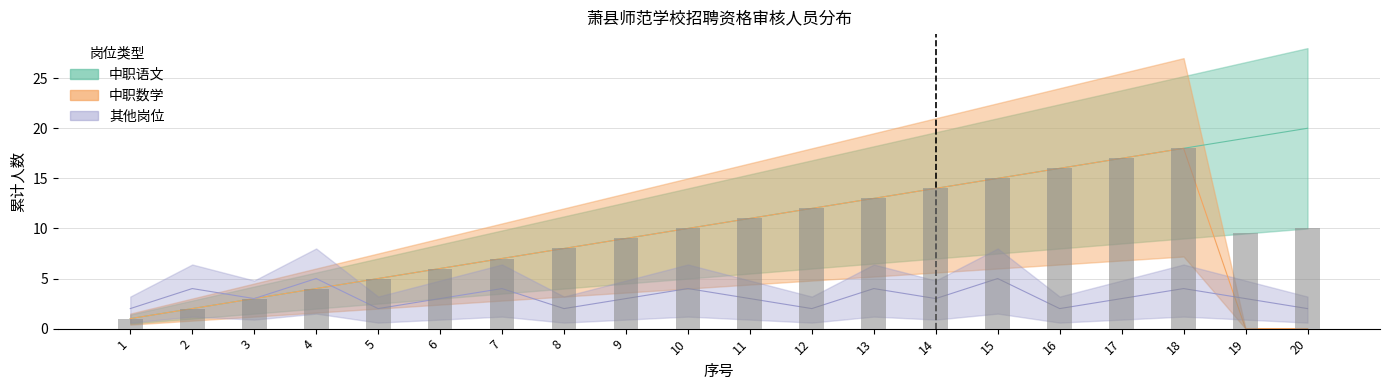

List the labels in order of 中职语文 value, smallest first.

1, 2, 3, 4, 5, 6, 7, 8, 9, 10, 11, 12, 13, 14, 15, 16, 17, 18, 19, 20